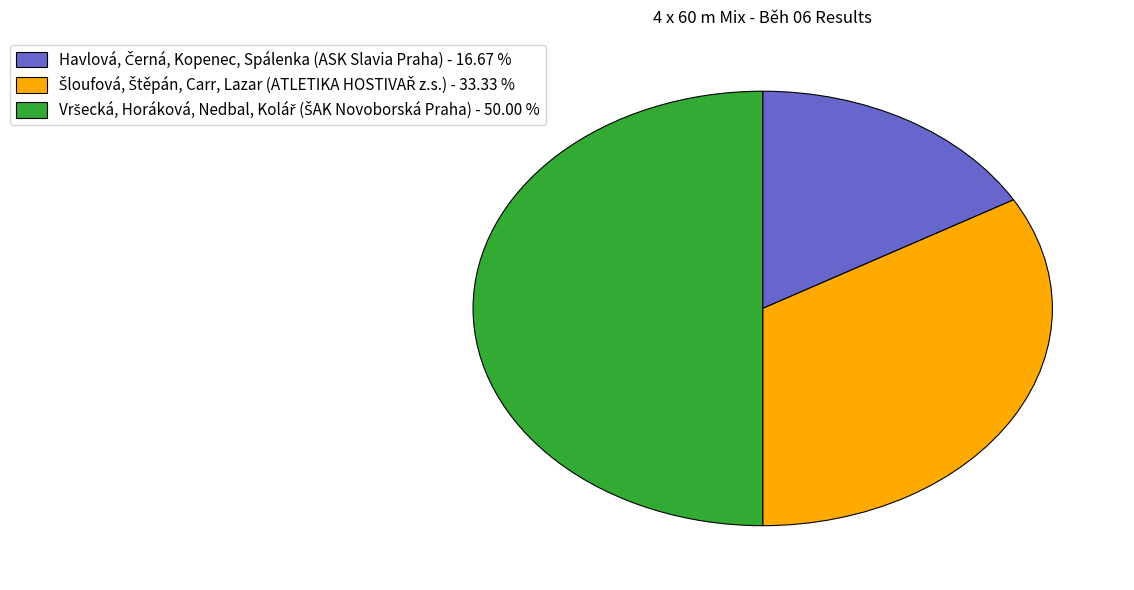

Combined, do Šloufová, Štěpán, Carr, Lazar (ATLETIKA HOSTIVAŘ z.s.) and Vršecká, Horáková, Nedbal, Kolář (ŠAK Novoborská Praha) account for over 50%?

Yes